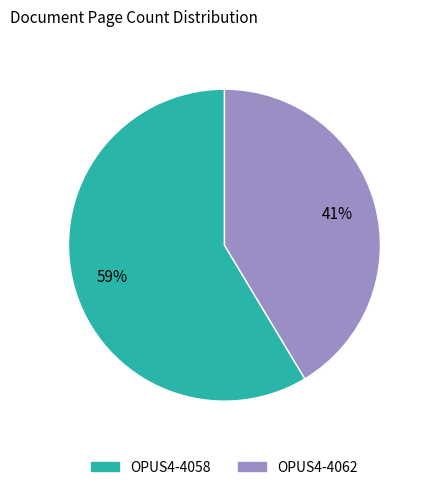

Do OPUS4-4062 and OPUS4-4058 together represent more than half of the pie?

Yes